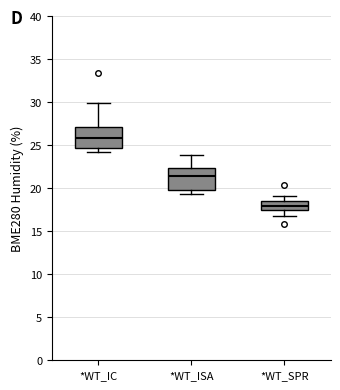

Where is the lower edge of the box for *WT_IC on the y-axis? The values are not printed on the chart, so give them approximately, as read against the axis.

24.5